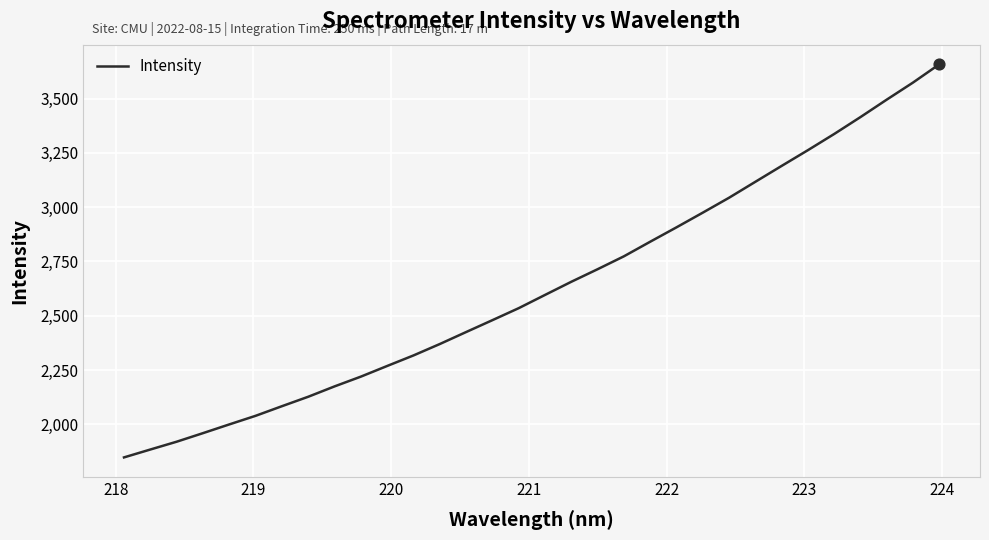

What is the minimum value shown in the chart?

1848.2